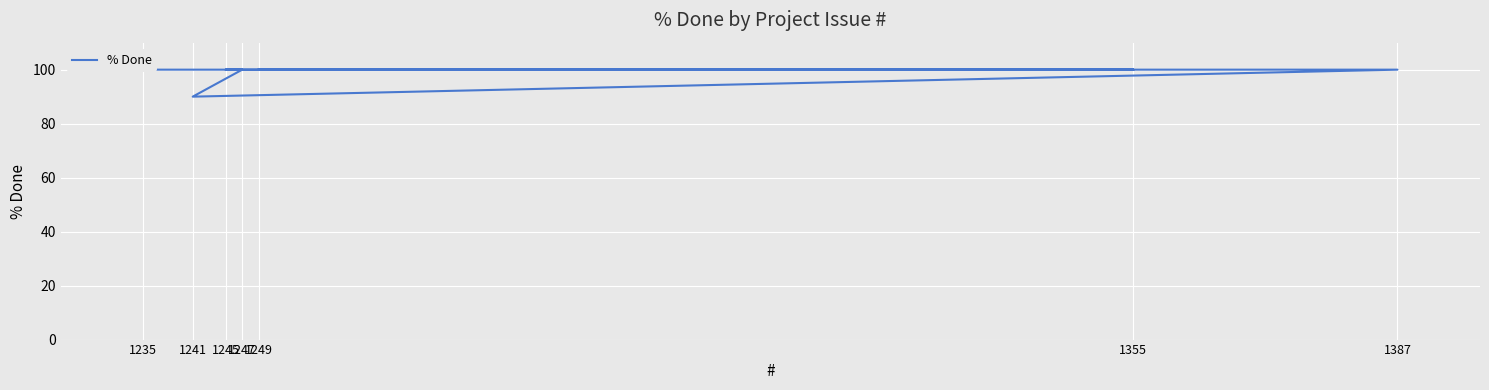

What is the label of the 7th point from the right?

1235